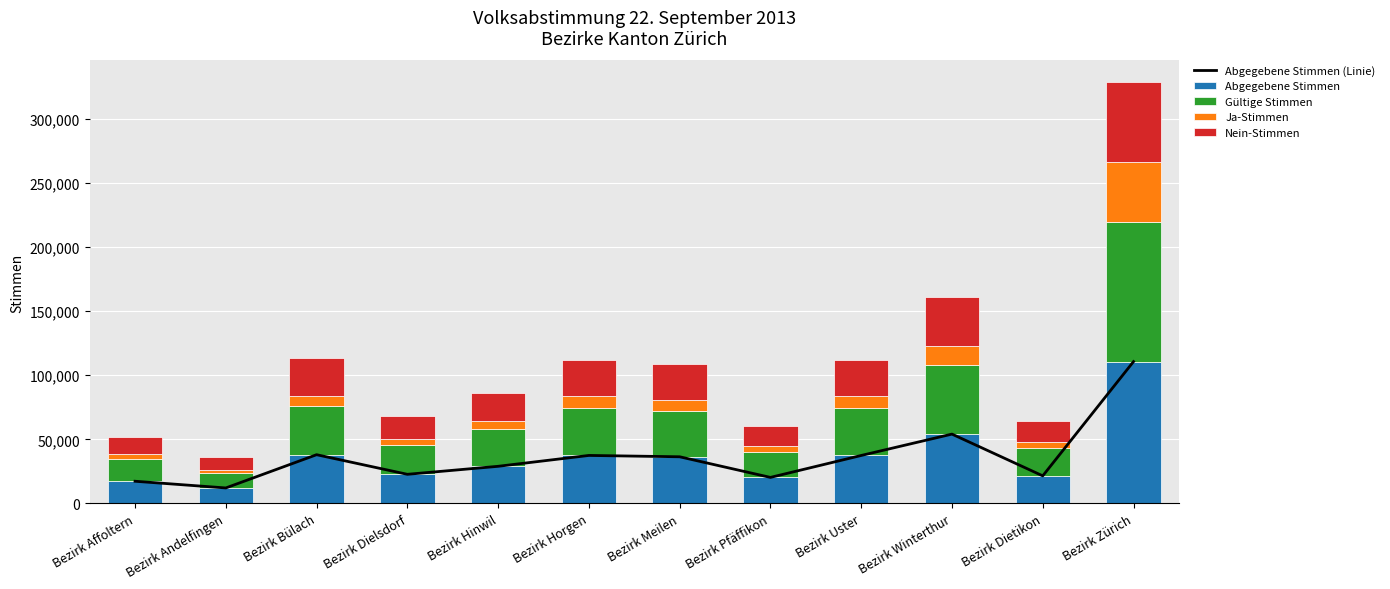

Which series has the largest range (max minus min)?

Abgegebene Stimmen (Linie)